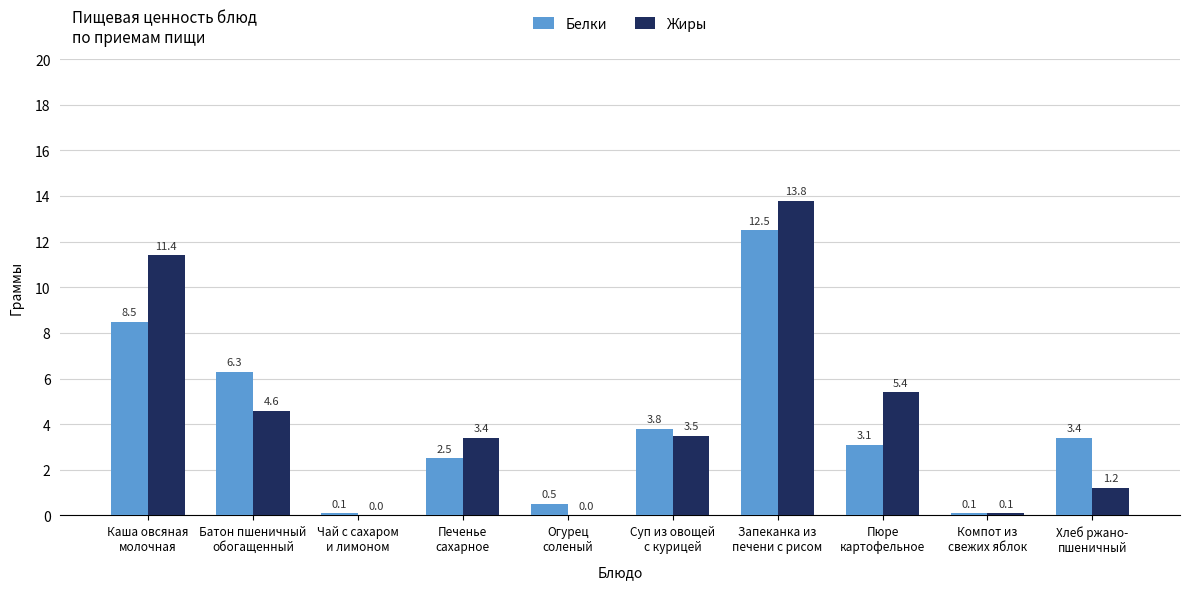

Is the value of Белки at Чай с сахаром
и лимоном greater than the value of Жиры at Батон пшеничный
обогащенный?

No